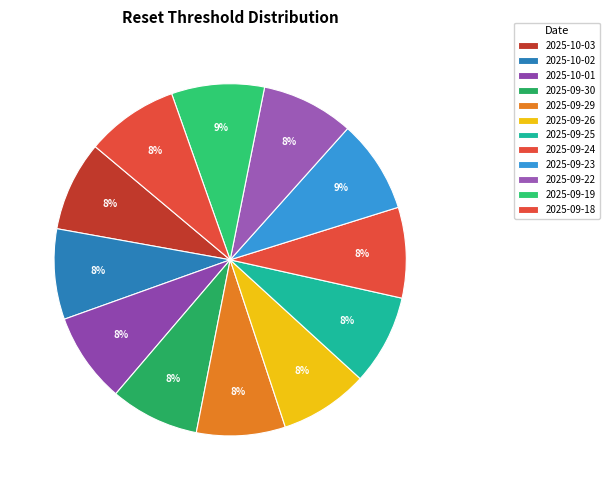

Which slice is the largest?

2025-09-23